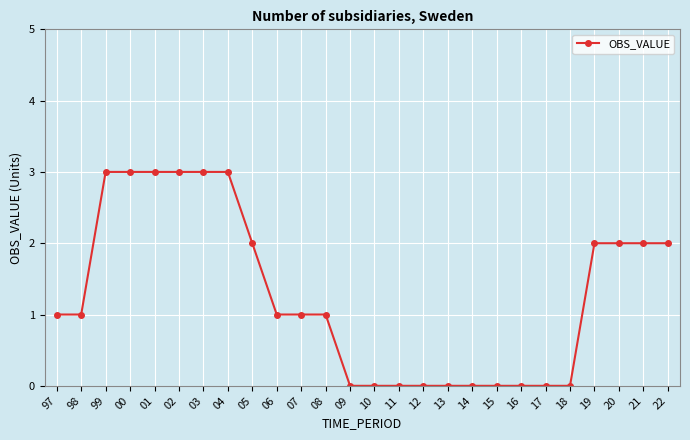

Does the chart display data point markers on the line(s)?

Yes